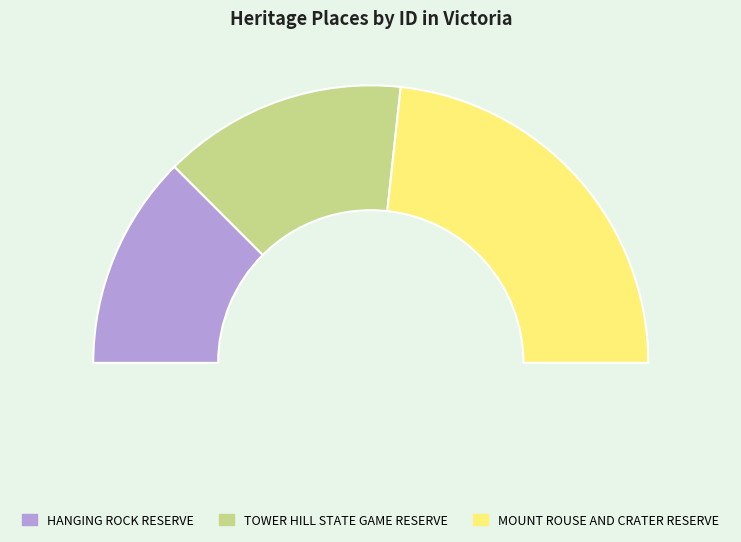

What percentage do TOWER HILL STATE GAME RESERVE and MOUNT ROUSE AND CRATER RESERVE together represent?

75.0%